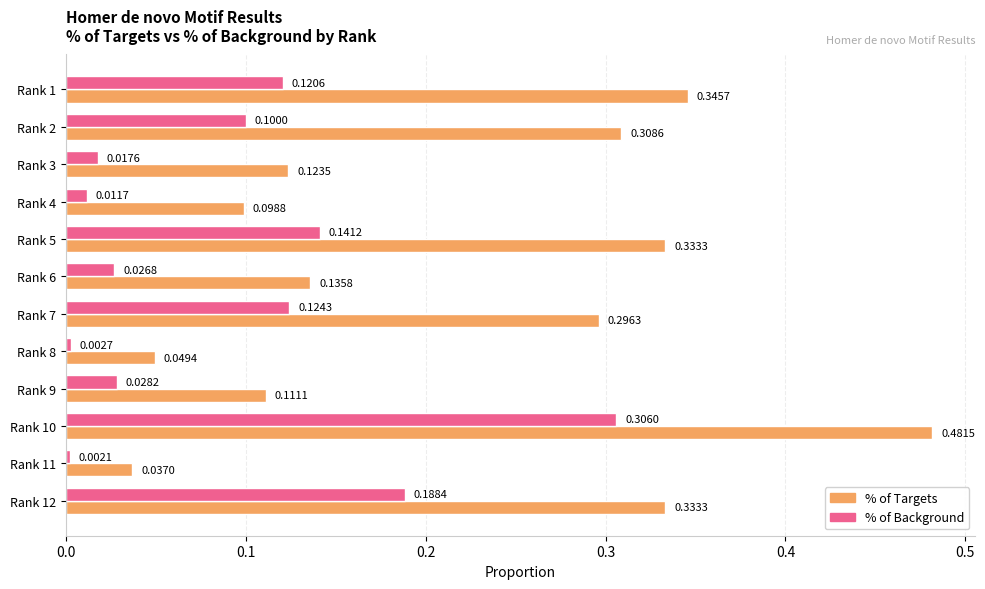

At which category does the chart reach its peak across all series?

Rank 10